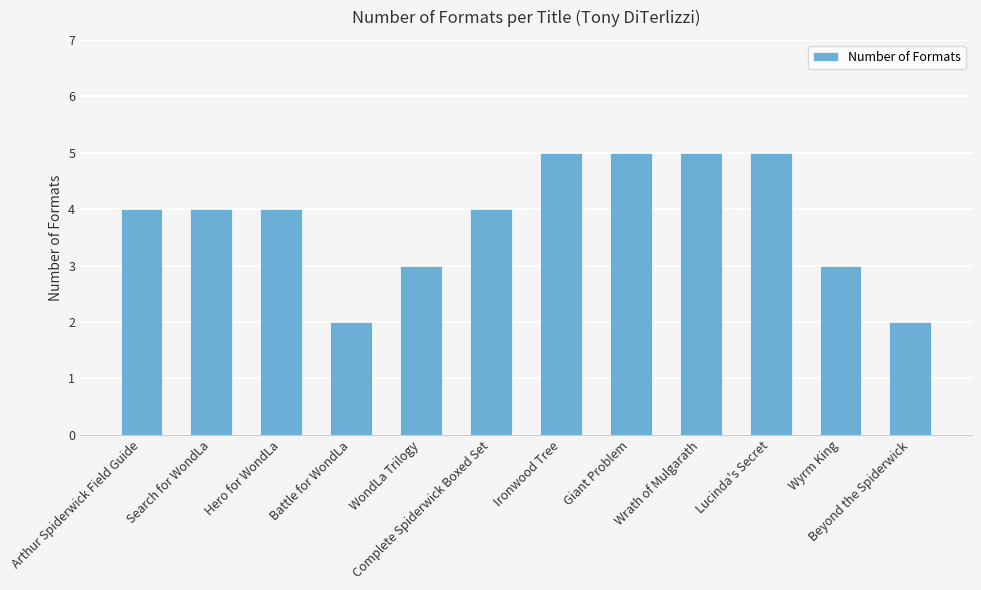

True or false: the data shows 3 at WondLa Trilogy.

True